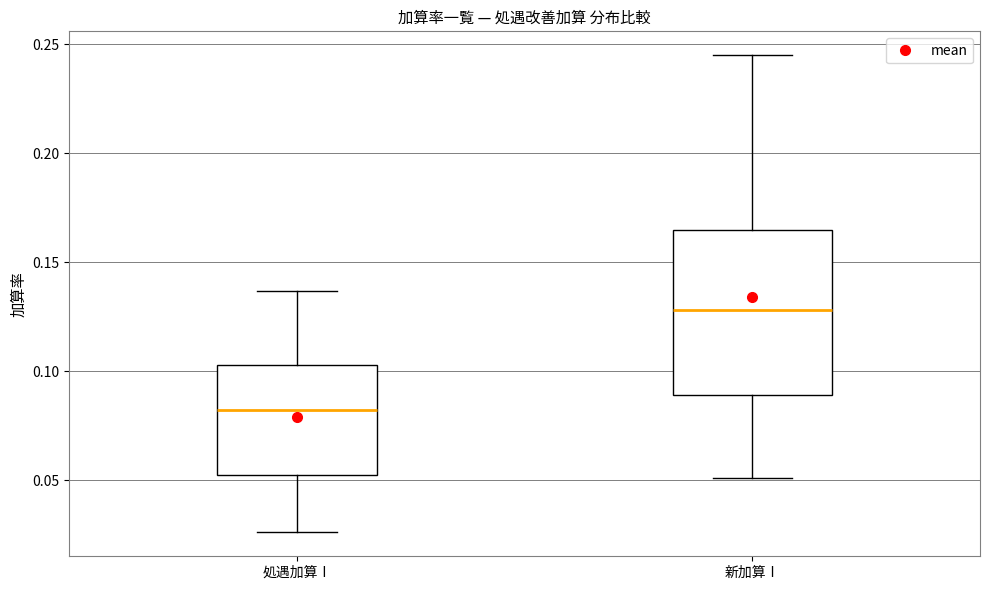

Where is the lower edge of the box for 新加算Ⅰ on the y-axis? The values are not printed on the chart, so give them approximately, as read against the axis.

0.090